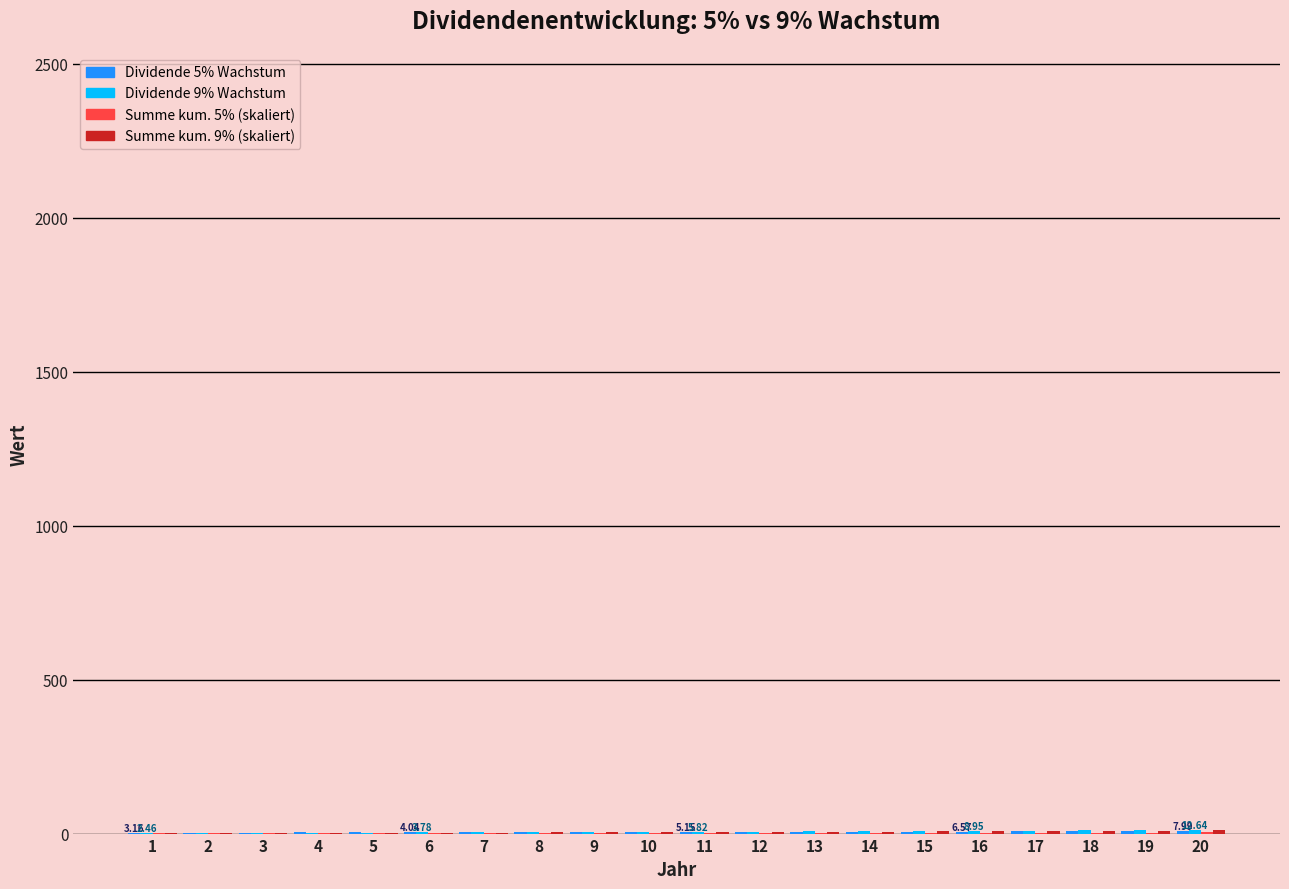

Reading left to right, what are all the values shown in this chart?

Dividende (5% Wachstum): 1=3.2	2=3.3	3=3.5	4=3.7	5=3.8	6=4.0	7=4.2	8=4.4	9=4.7	10=4.9	11=5.2	12=5.4	13=5.7	14=6.0	15=6.3	16=6.6	17=6.9	18=7.2	19=7.6	20=8.0
Dividende (9% Wachstum): 1=2.5	2=2.7	3=2.9	4=3.2	5=3.5	6=3.8	7=4.1	8=4.5	9=4.9	10=5.3	11=5.8	12=6.3	13=6.9	14=7.5	15=8.2	16=9.0	17=9.8	18=10.6	19=11.6	20=12.6
Summe kum. (5% Wachstum): 1=319.4	2=335.3	3=352.1	4=369.7	5=388.2	6=407.6	7=428.0	8=449.4	9=471.8	10=495.4	11=520.2	12=546.2	13=573.5	14=602.2	15=632.3	16=663.9	17=697.1	18=732.0	19=768.6	20=807.0
Summe kum. (9% Wachstum): 1=469.5	2=511.8	3=557.8	4=608.0	5=662.7	6=722.4	7=787.4	8=858.3	9=935.5	10=1019.7	11=1111.5	12=1211.5	13=1320.5	14=1439.4	15=1568.9	16=1710.1	17=1864.0	18=2031.8	19=2214.7	20=2414.0